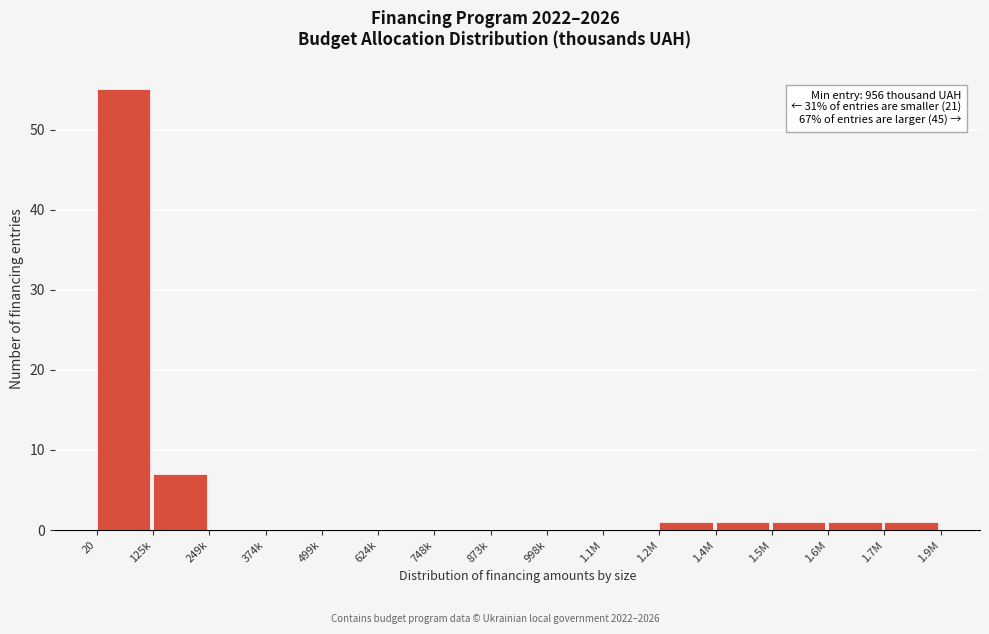

Reading left to right, what are all the values shown in this chart?

20=55	125k=7	249k=0	374k=0	499k=0	624k=0	748k=0	873k=0	998k=0	1.1M=0	1.2M=1	1.4M=1	1.5M=1	1.6M=1	1.7M=1